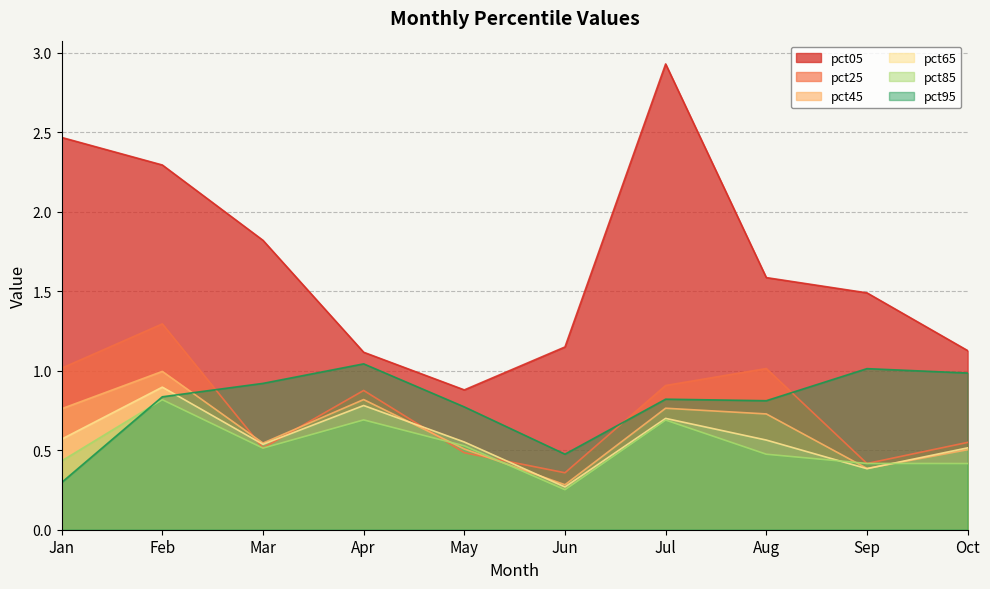

Which series has the widest spread of values?

pct05